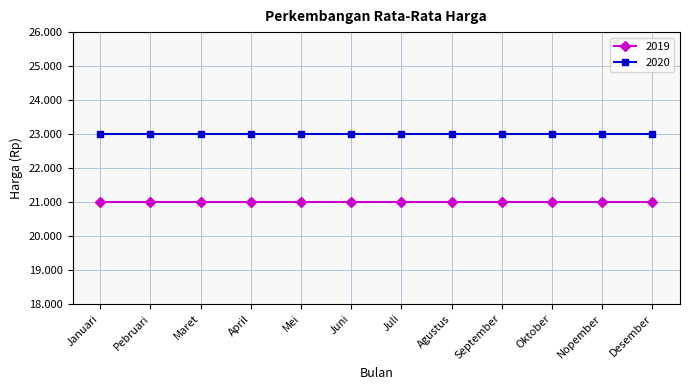

Does the chart have visible grid lines?

Yes